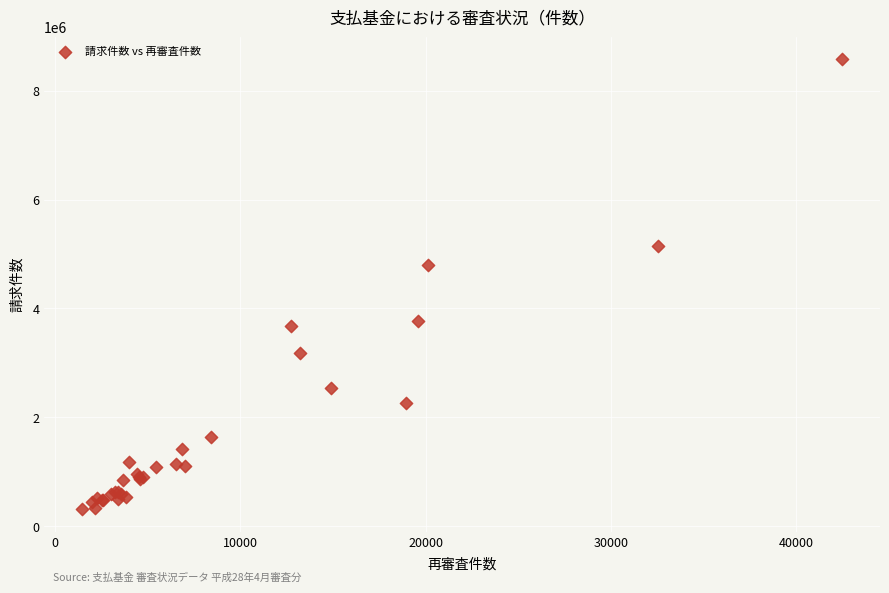

What Y value in the scatter plot is closest to 4448594?

4805751